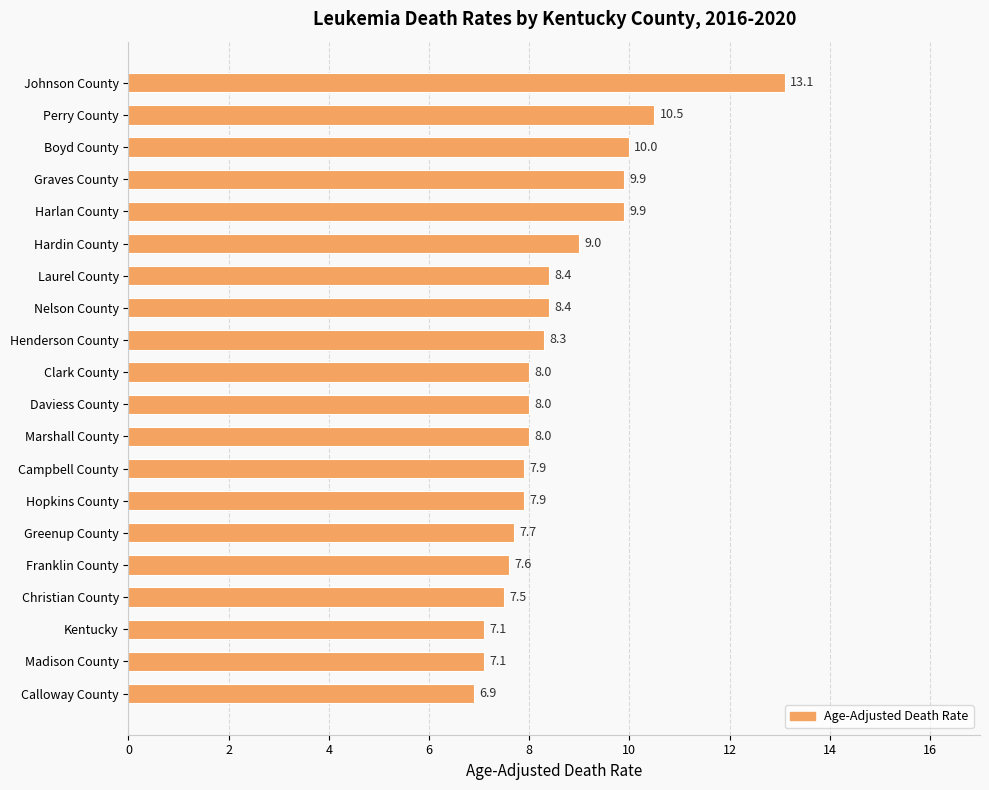

Reading bottom to top, what are all the values shown in this chart?

Calloway County=6.9	Madison County=7.1	Kentucky=7.1	Christian County=7.5	Franklin County=7.6	Greenup County=7.7	Hopkins County=7.9	Campbell County=7.9	Marshall County=8.0	Daviess County=8.0	Clark County=8.0	Henderson County=8.3	Nelson County=8.4	Laurel County=8.4	Hardin County=9.0	Harlan County=9.9	Graves County=9.9	Boyd County=10.0	Perry County=10.5	Johnson County=13.1